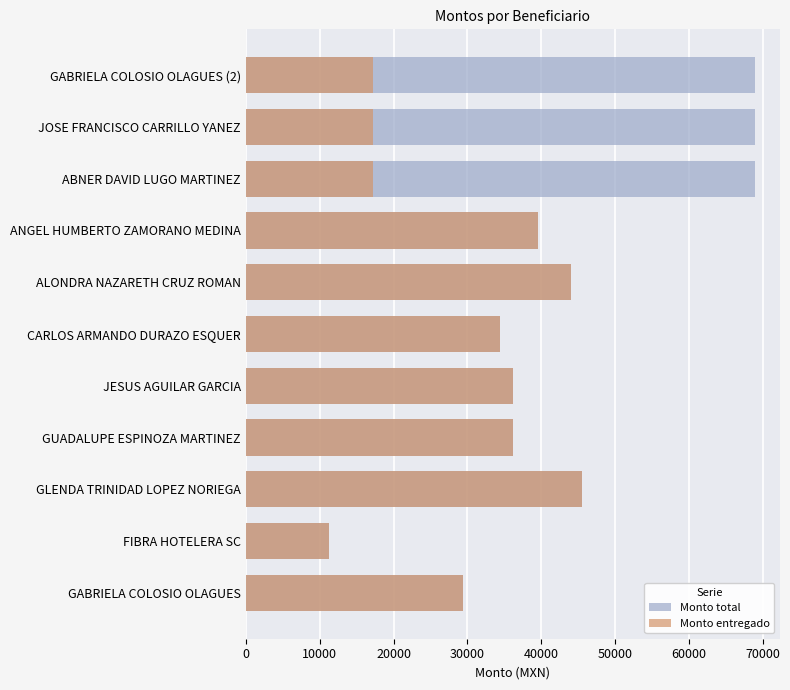

Which series has the widest spread of values?

Monto total